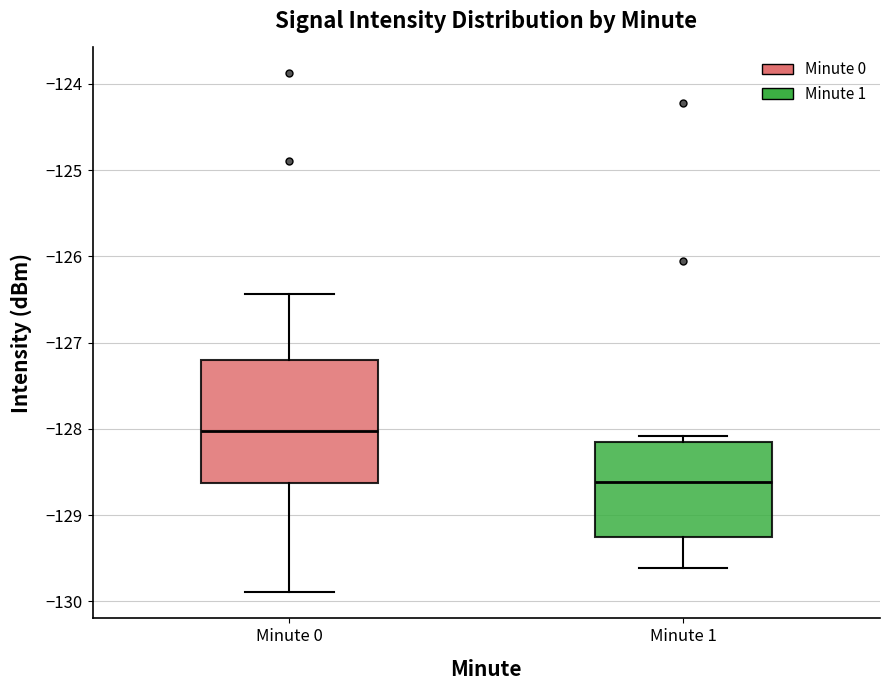

Where is the upper edge of the box for Minute 1 on the y-axis? The values are not printed on the chart, so give them approximately, as read against the axis.

-128.2